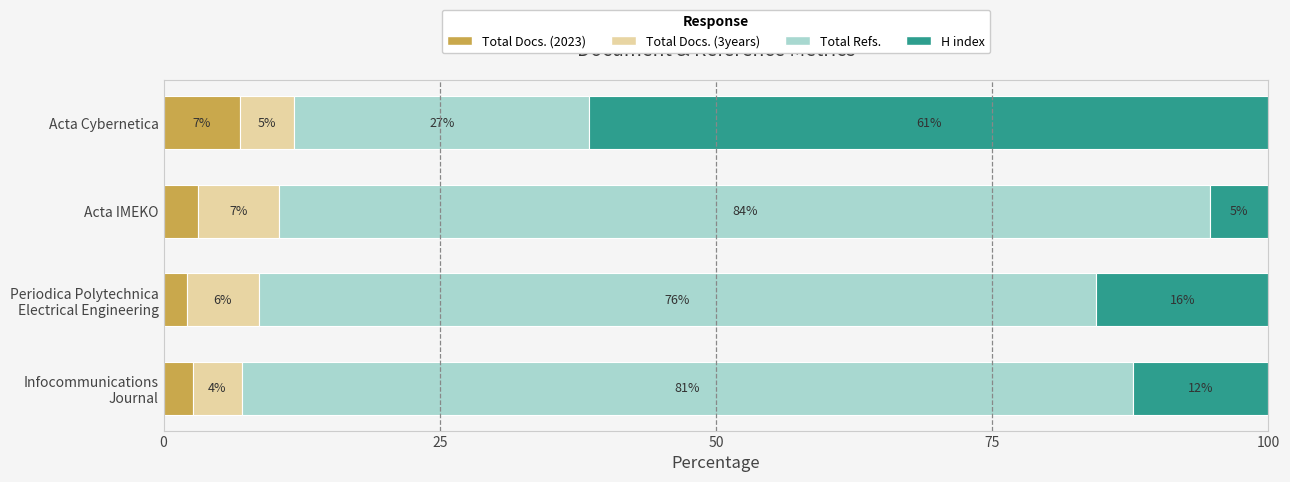

What is the value of the Total Docs. (2023) bar at the 2nd from the left?

3.1